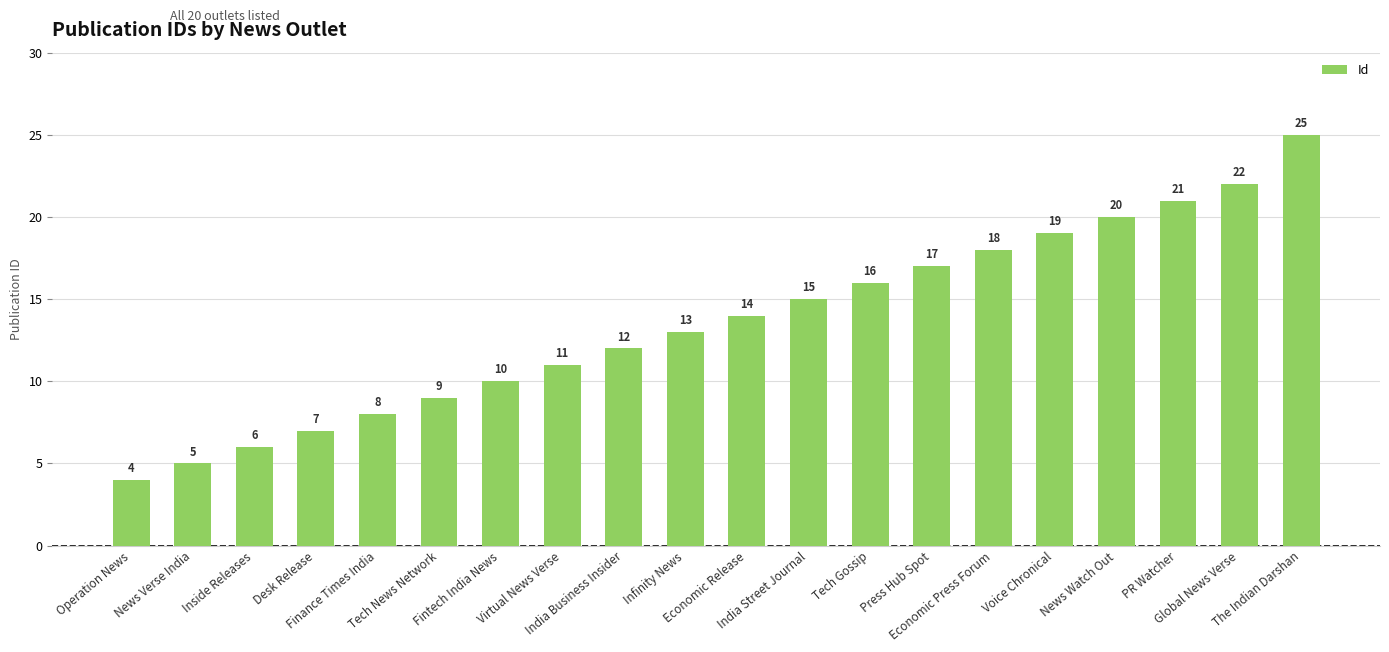

Which has a higher value, Tech Gossip or Virtual News Verse?

Tech Gossip